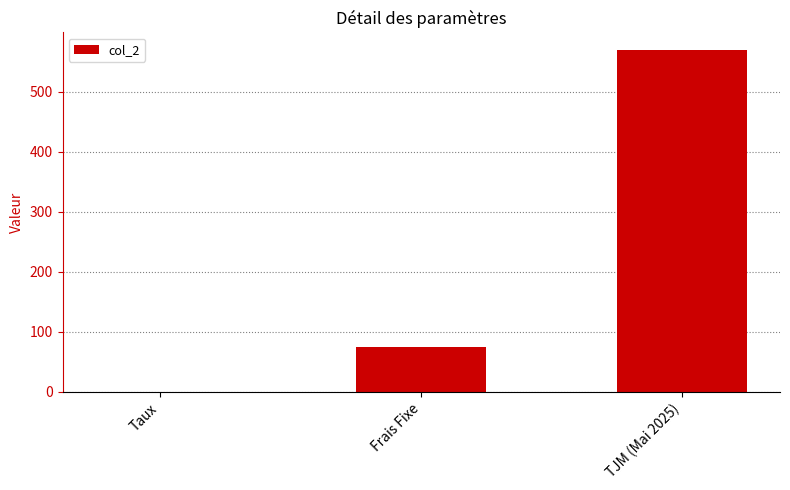

Read the value at Frais Fixe.

75.0